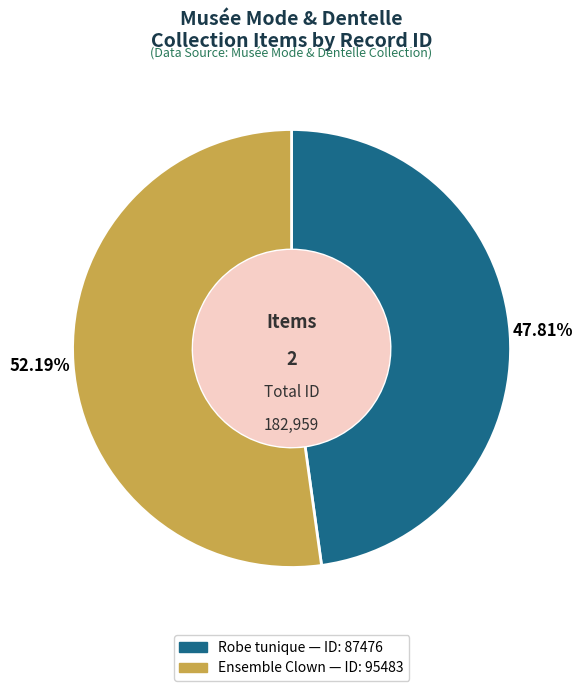

What is the smallest slice in the pie chart?

Robe tunique